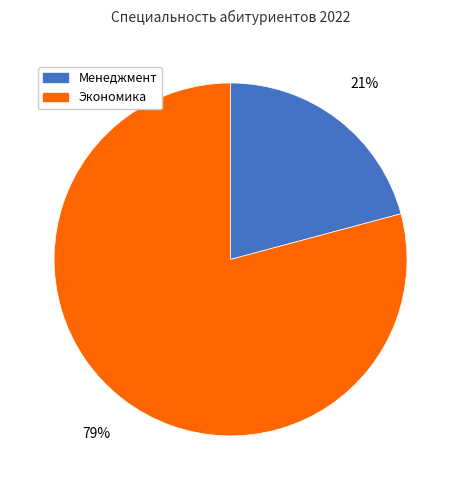

How many slices are in this pie chart?

2